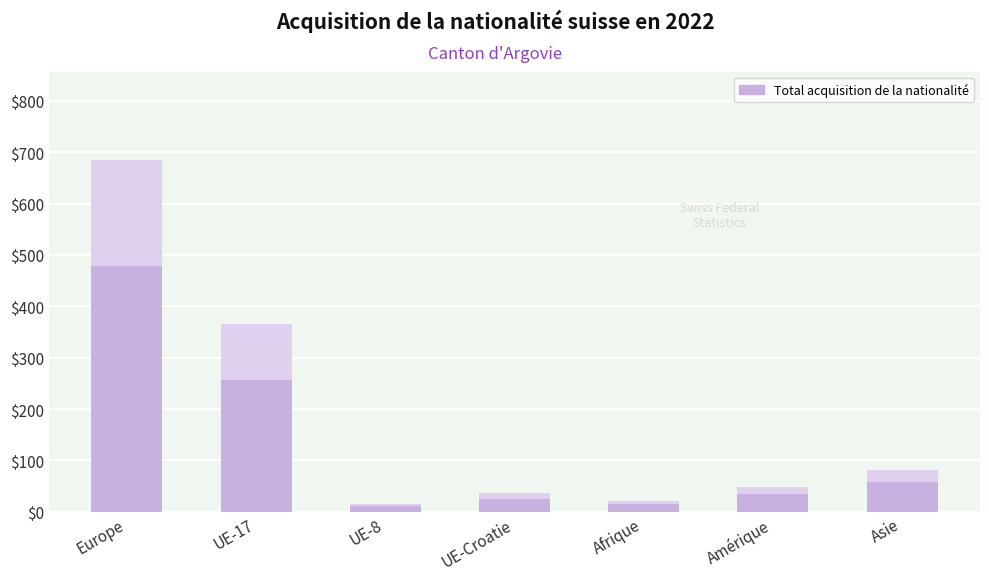

What value does the data have at Europe, to the nearest 50?

700